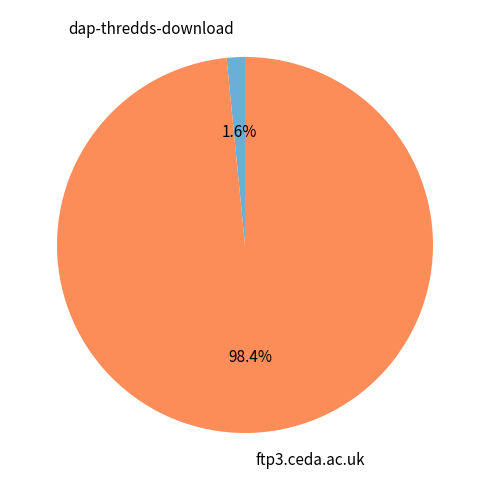

How many segments does this pie chart have?

2